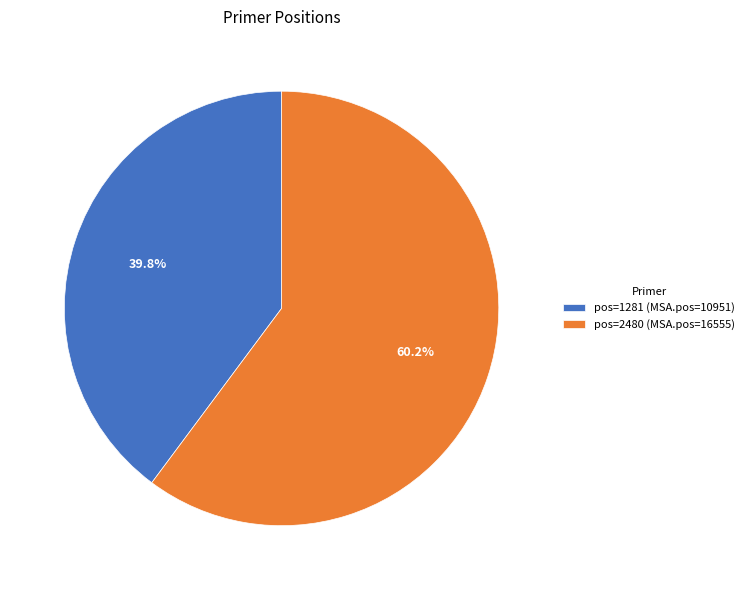

What percentage do pos=1281 (MSA.pos=10951) and pos=2480 (MSA.pos=16555) together represent?

100.0%